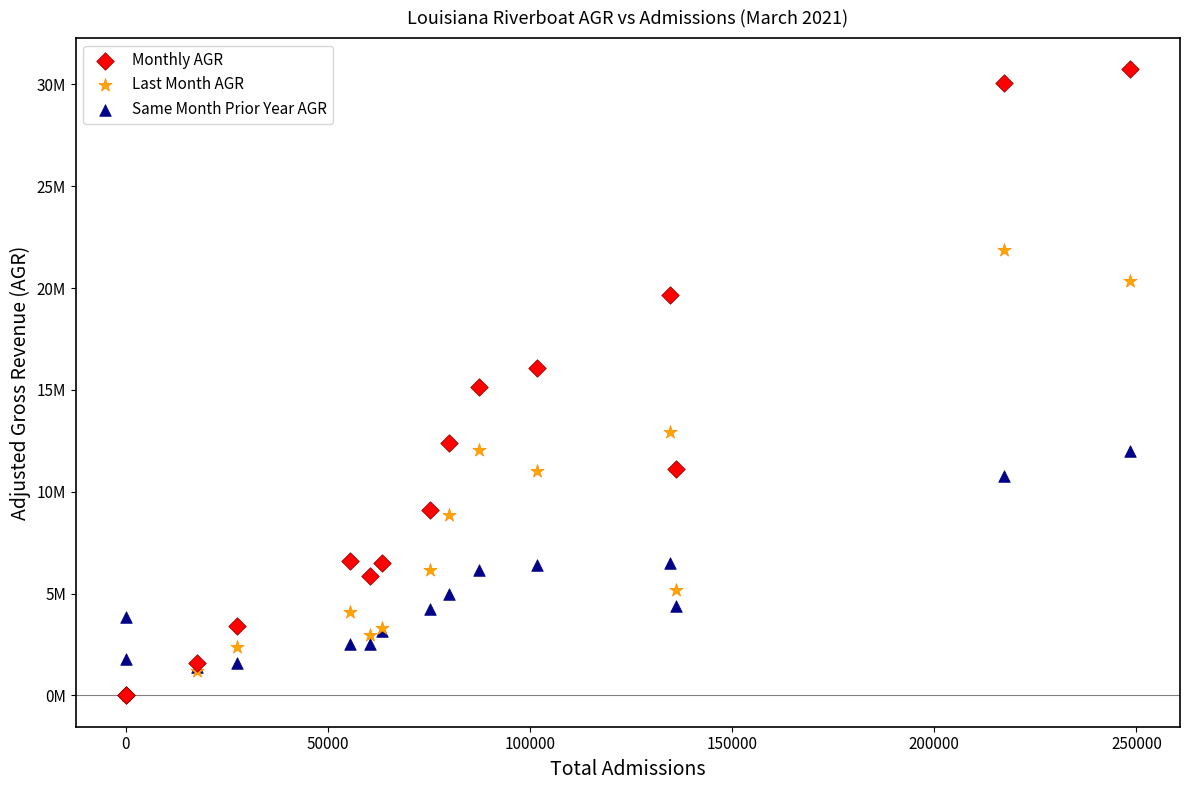

Which series contains the highest Y value?

Monthly AGR